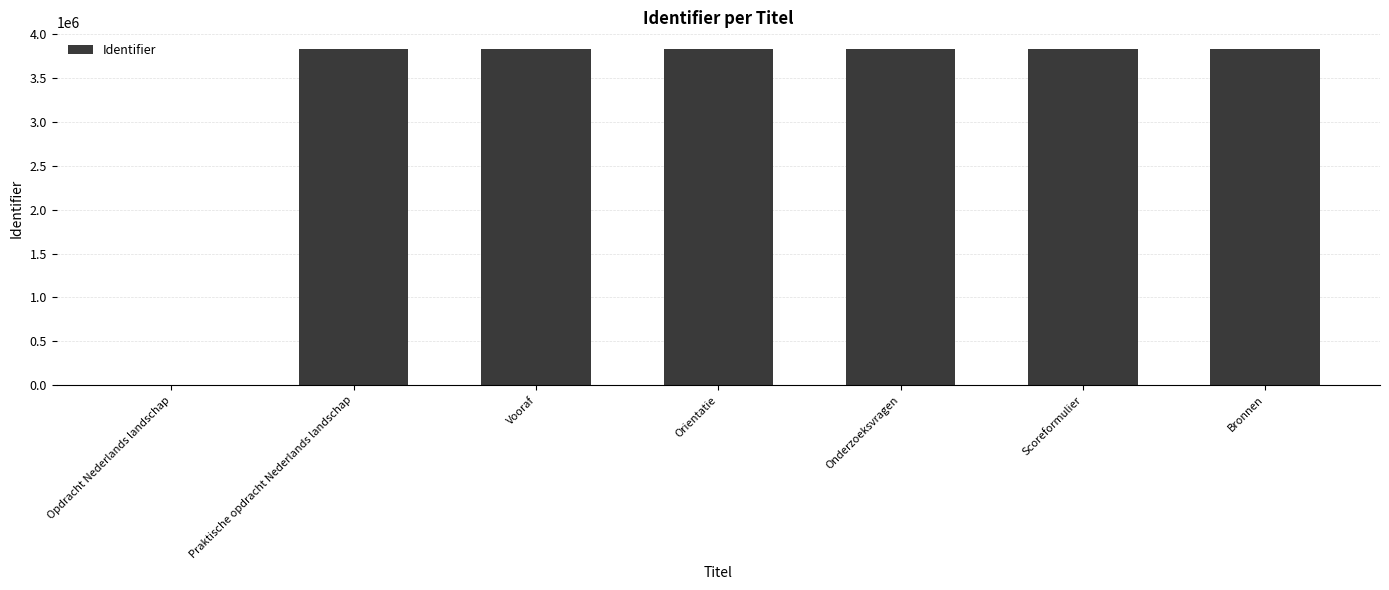

What is the greatest value displayed?

3826938